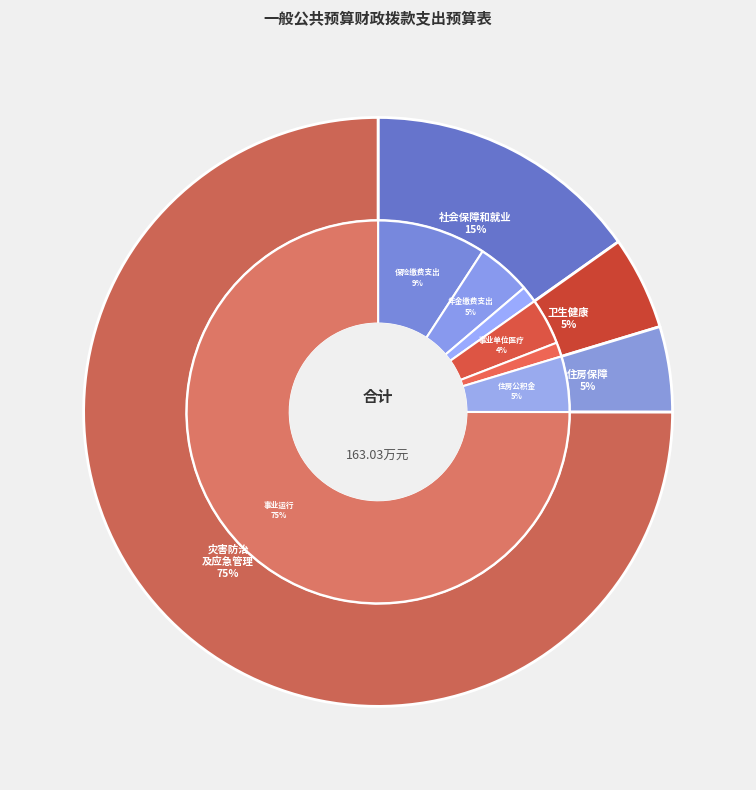

To the nearest percent, what percentage of the pie is 卫生健康支出?

5%